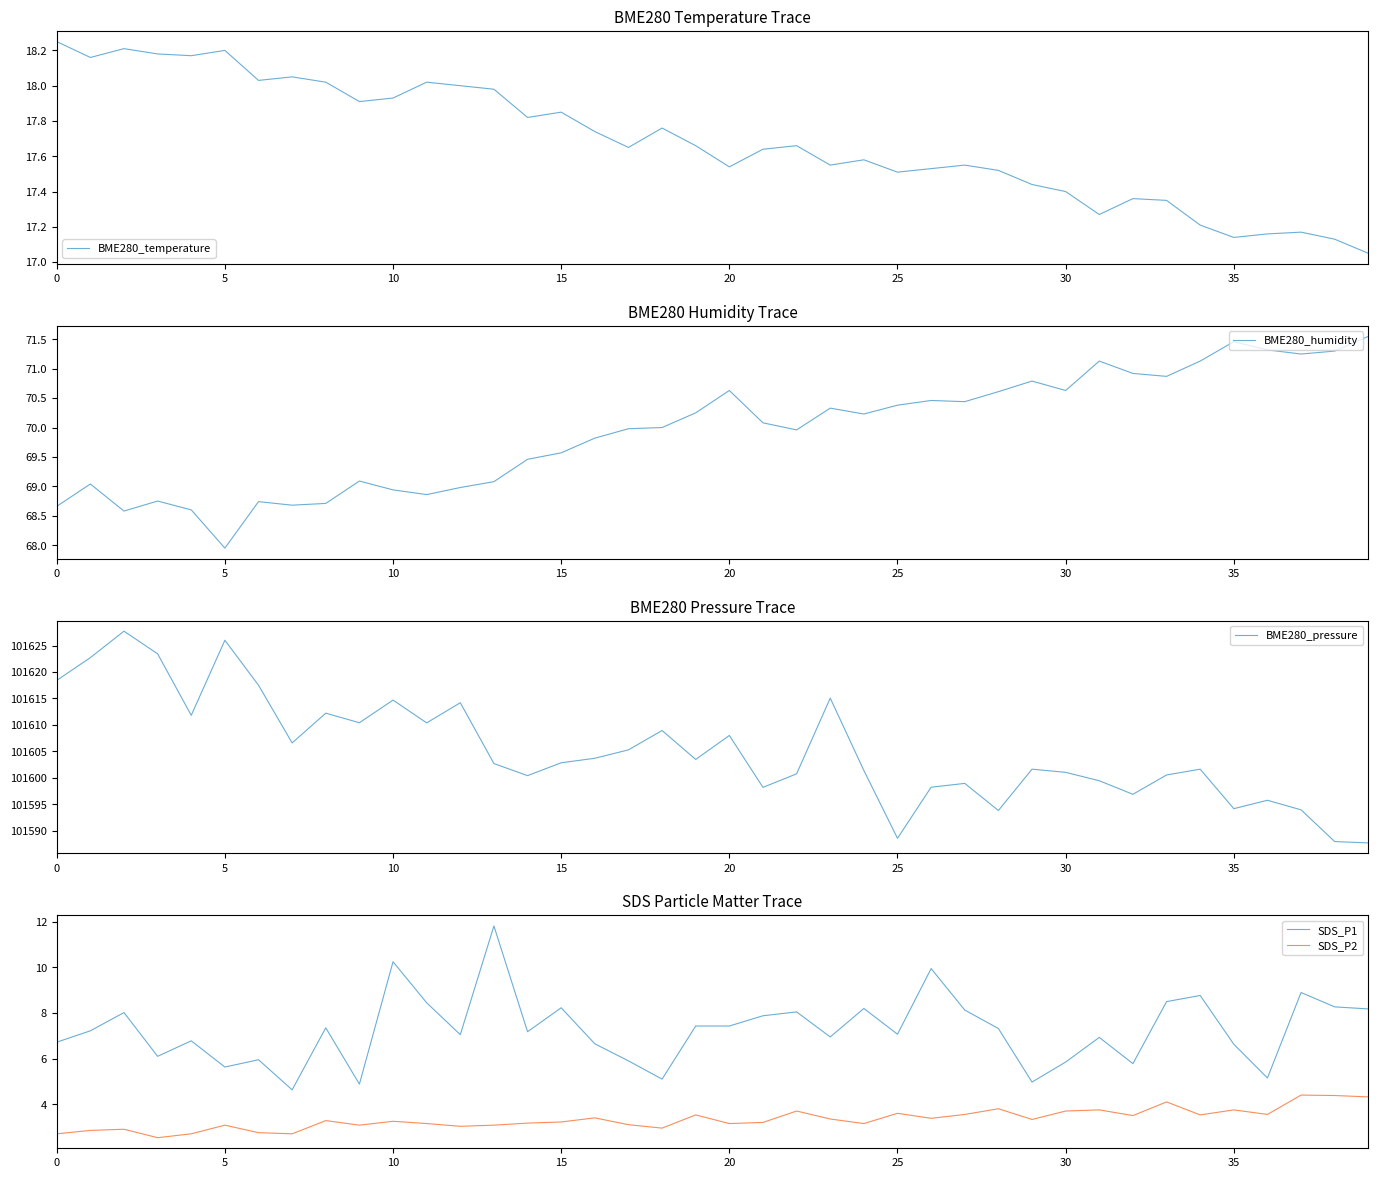

True or false: BME280_humidity and SDS_P1 cross at least once.

False